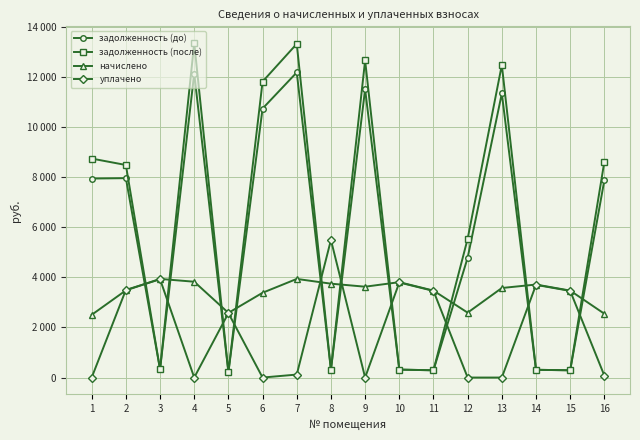

Reading right to left, list all the values displayed in this chart.

задолженность (до): 7885.1	289.4	309.6	11348.7	4789.4	289.4	317.5	11513.2	312.5	12188.4	10745.6	215.3	12143.6	328.3	7965.0	7949.6
задолженность (после): 8623.6	289.4	309.6	12486.8	5542.7	289.4	317.5	12667.8	312.5	13330.0	11823.2	215.3	13361.5	328.3	8490.8	8746.8
начислено: 2548.8	3473.3	3715.2	3577.0	2592.0	3473.3	3810.2	3628.8	3749.8	3939.8	3386.9	2583.4	3827.5	3939.8	3481.9	2505.6
уплачено: 77.0	3461.2	3702.3	0.0	0.0	3461.2	3797.0	0.0	5497.2	119.0	0.0	2574.4	0.0	3926.2	3500.0	0.0